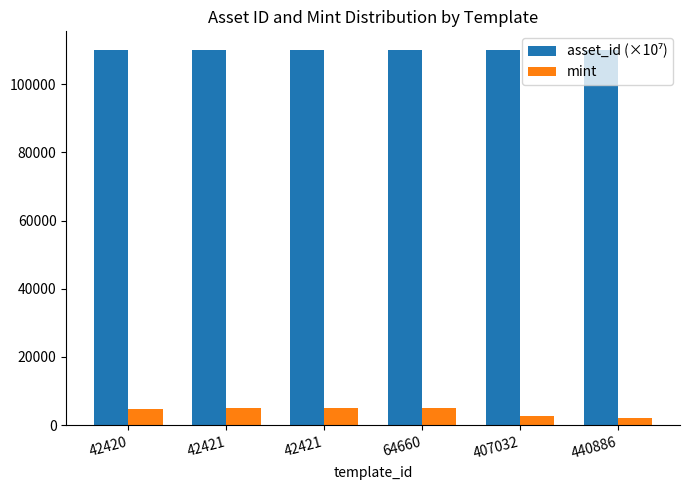

Reading left to right, transcribe all the data shown in this chart.

asset_id (×10⁷): 42420=109951.5	42421=109951.5	42421=109951.5	64660=109952.3	407032=109960.5	440886=109964.2
mint: 42420=4836.0	42421=5011.0	42421=5044.0	64660=5182.0	407032=2772.0	440886=2171.0